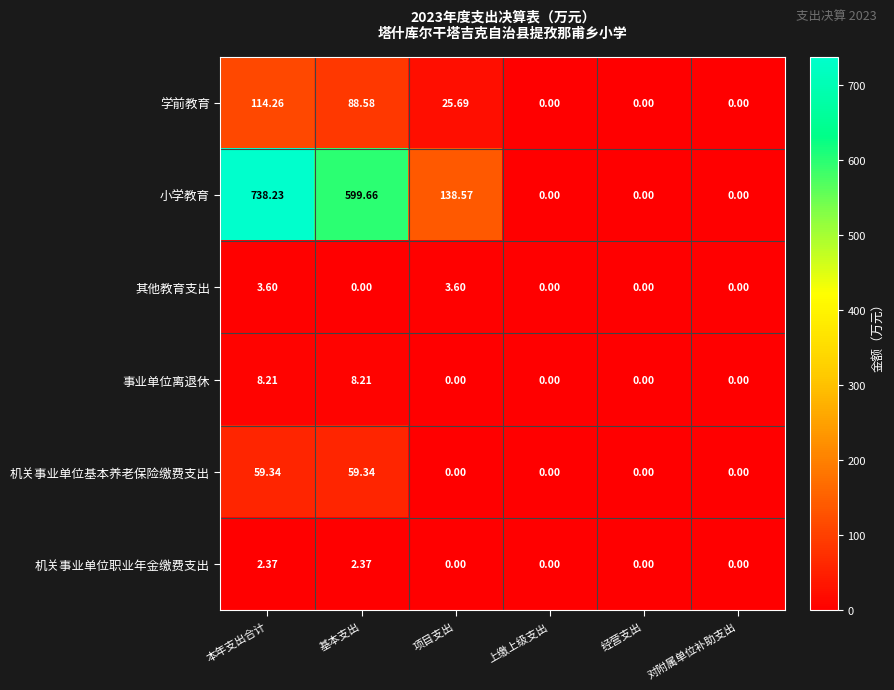

At which label is 学前教育 closest to 57?

项目支出